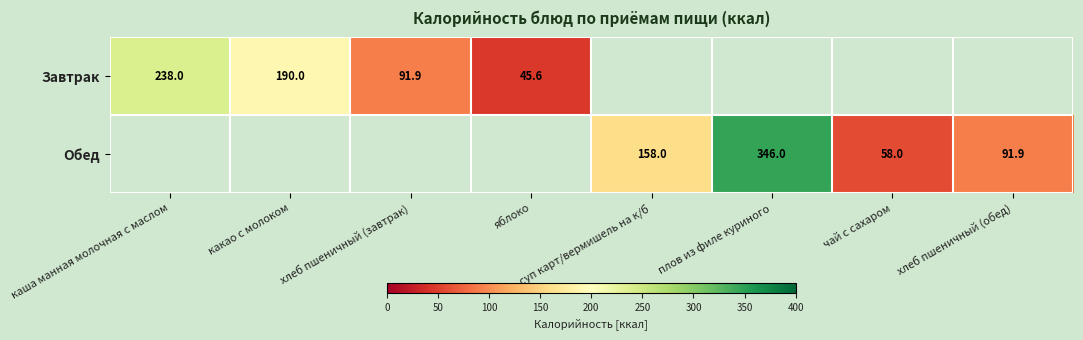

What is the greatest value displayed?

346.0